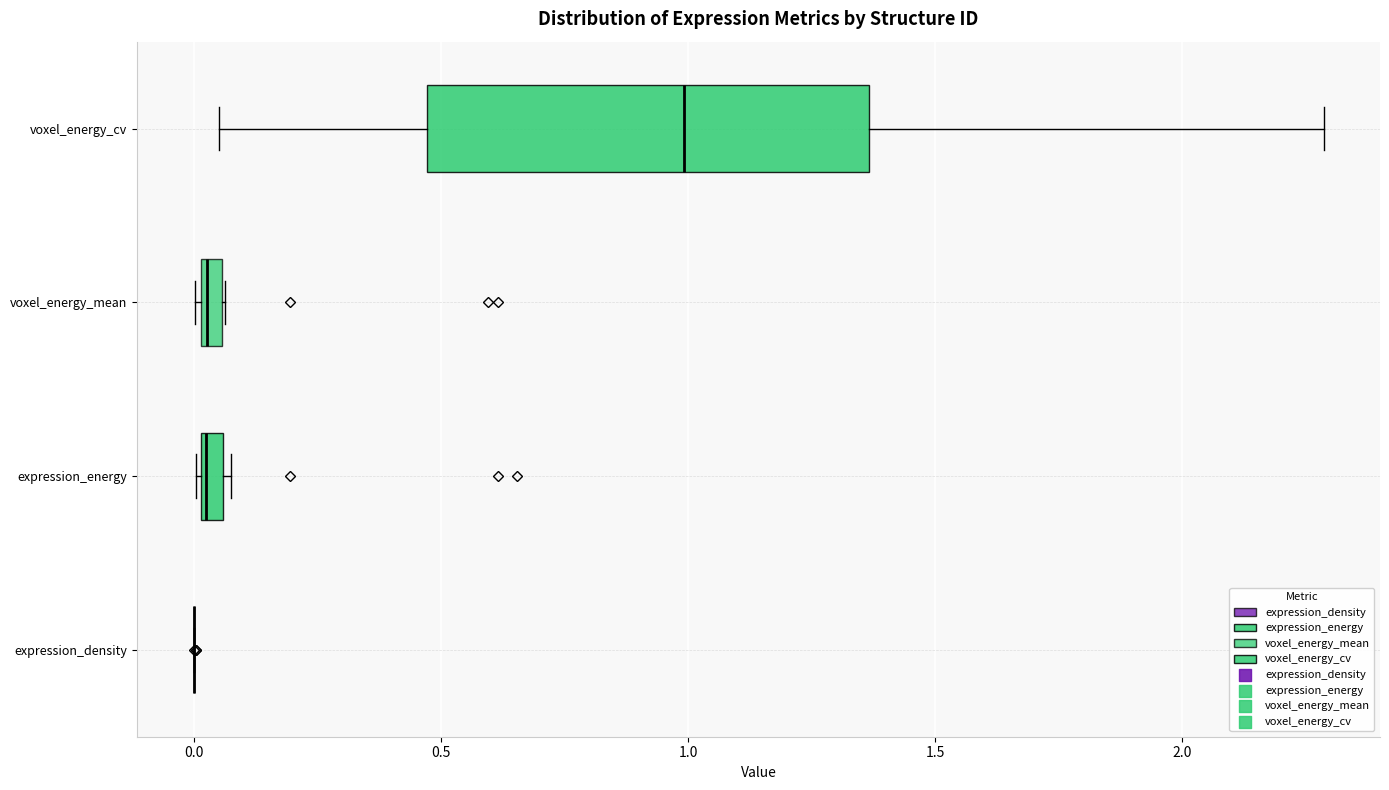

Comparing the boxes themselves (not the whiskers), which one is the widest?

voxel_energy_cv